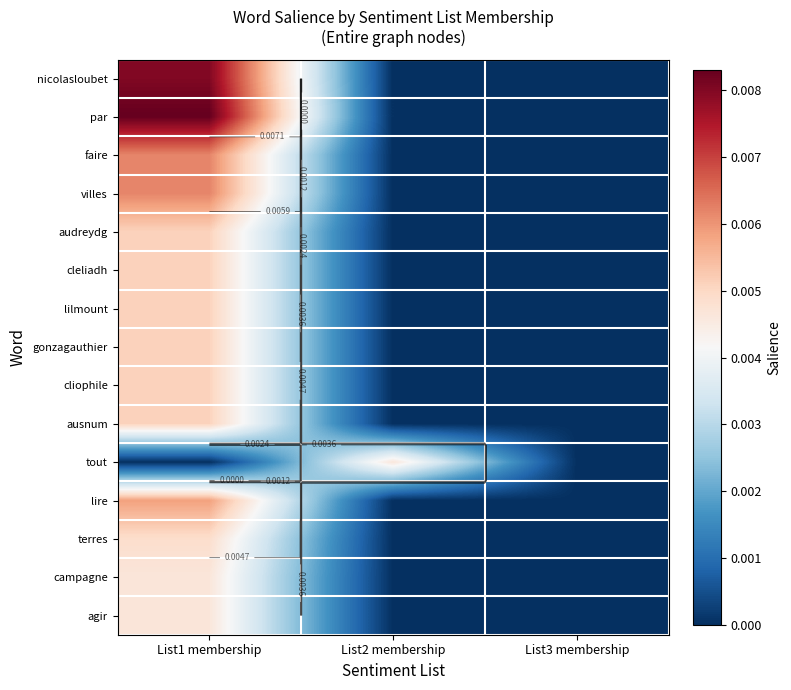

Between List1 membership and List3 membership, which is larger?

List1 membership